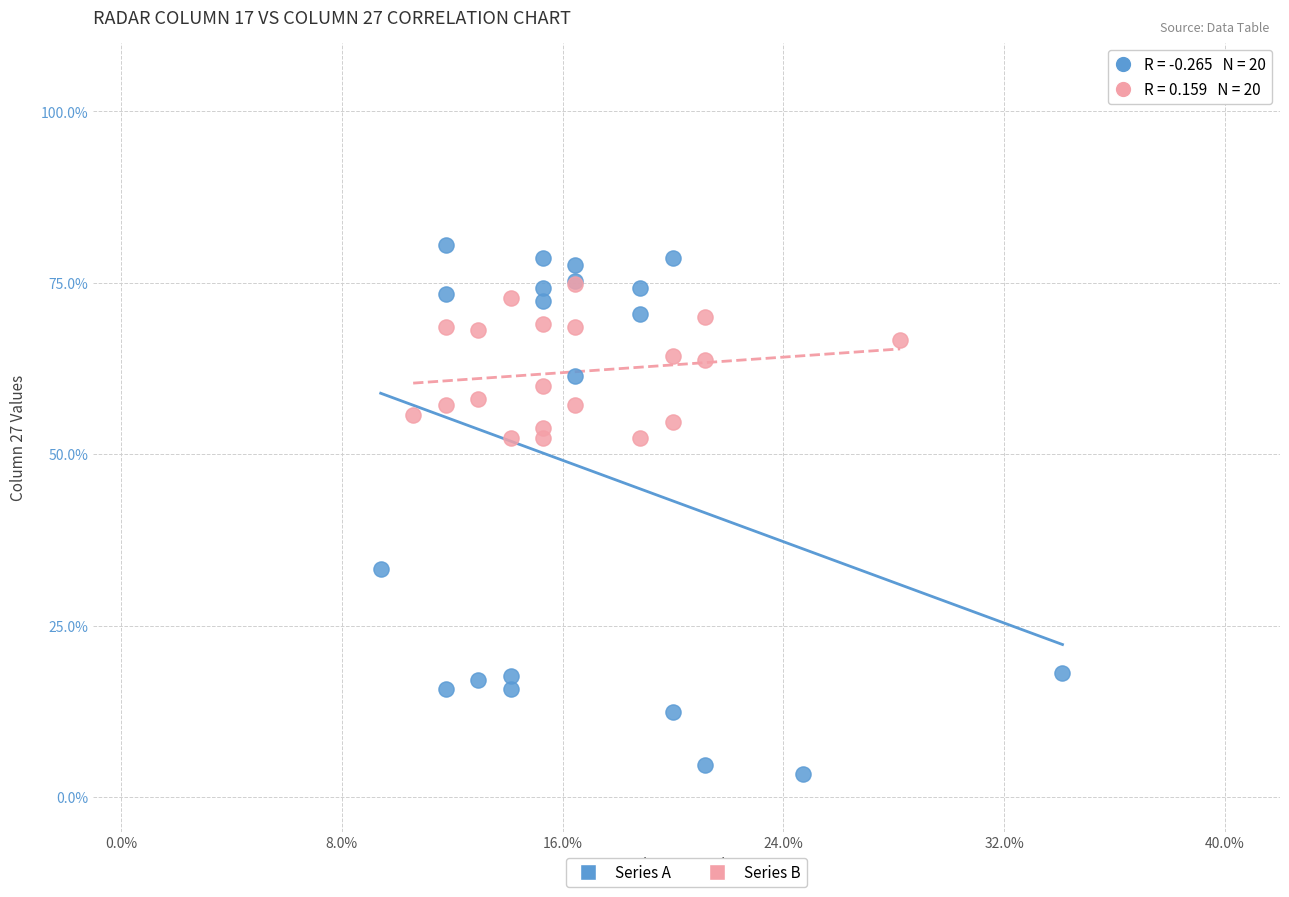

What are all the series names shown in the legend?

Series A, Series B